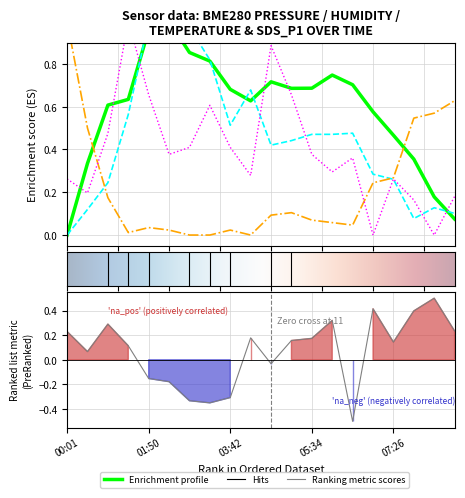

How many times do BME280_temperature and SDS_P1 cross each other?

2